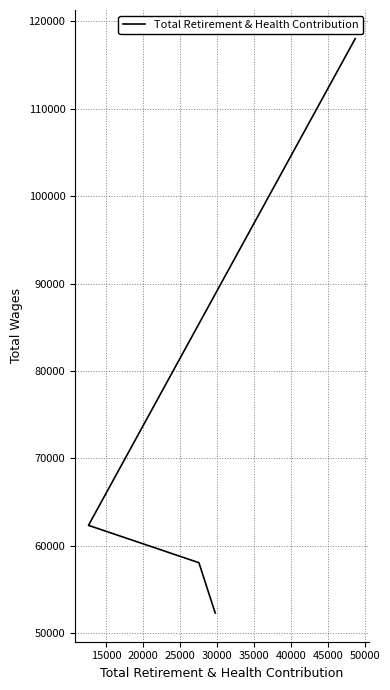

What is the sum of all values?

290707